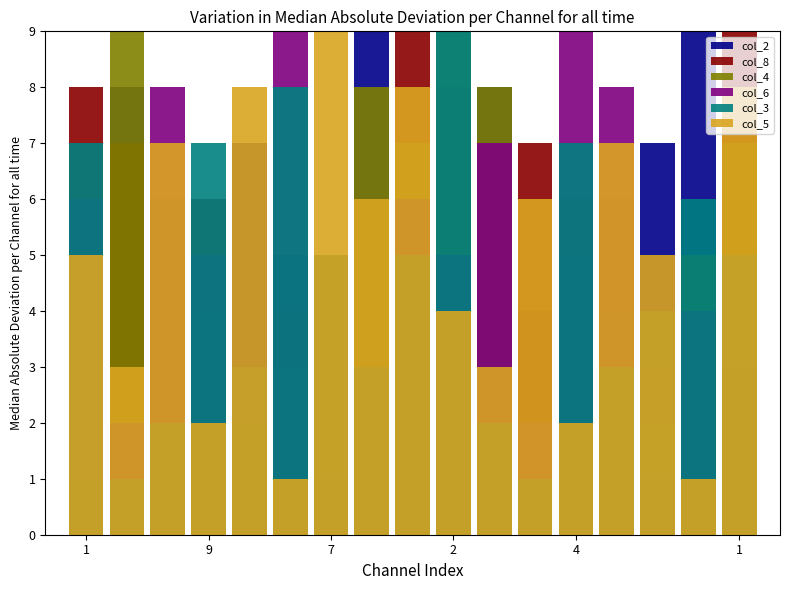

Reading right to left, extract all data points from this chart.

col_2: 6	9	7	5	1	4	8	2	1	9	3	5	7	1	4	8	2
col_8: 9	2	3	6	5	7	1	8	9	1	2	4	3	6	5	7	8
col_4: 7	5	2	4	6	1	8	9	7	8	5	3	2	4	6	9	1
col_6: 3	4	1	8	9	2	7	5	6	3	1	9	3	5	8	2	6
col_3: 5	6	4	3	7	1	2	9	5	3	5	8	3	7	2	1	7
col_5: 8	1	5	7	2	6	3	4	8	6	9	1	8	2	7	3	5